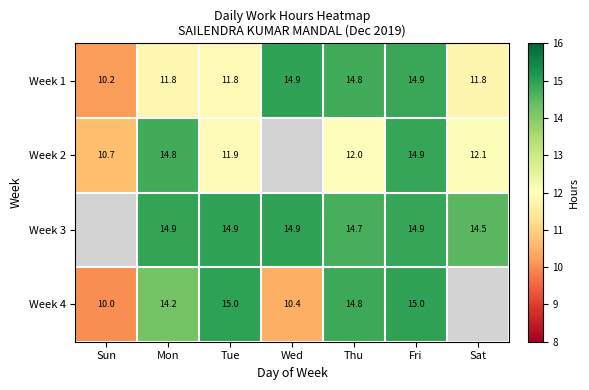

What is the average value of the Week 3 series?

12.7